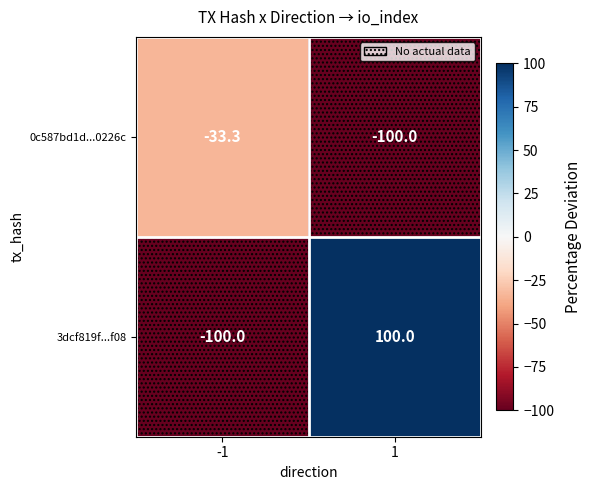

Read the 0c587bd1d...0226c value at -1.

-33.3